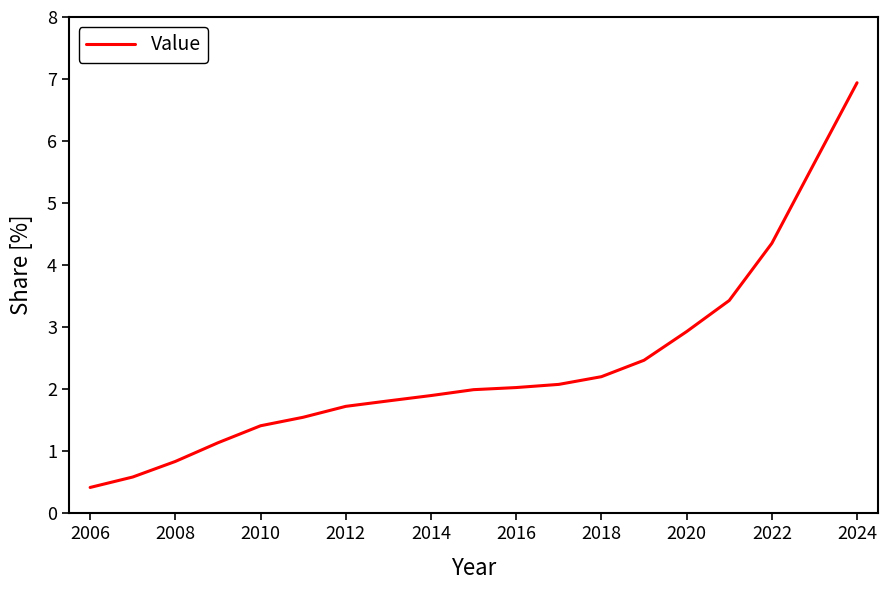

What is the greatest value displayed?

6.9